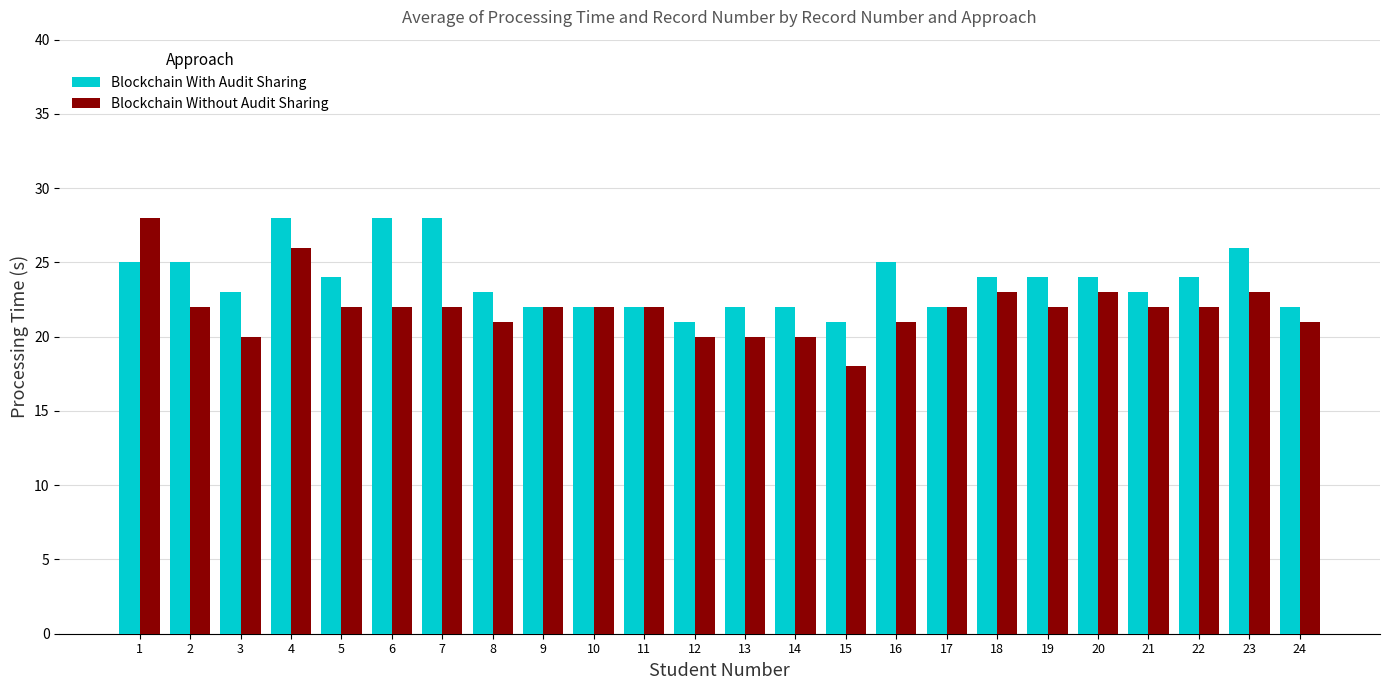

Is it true that Blockchain Without Audit Sharing equals 7 at 16?

False